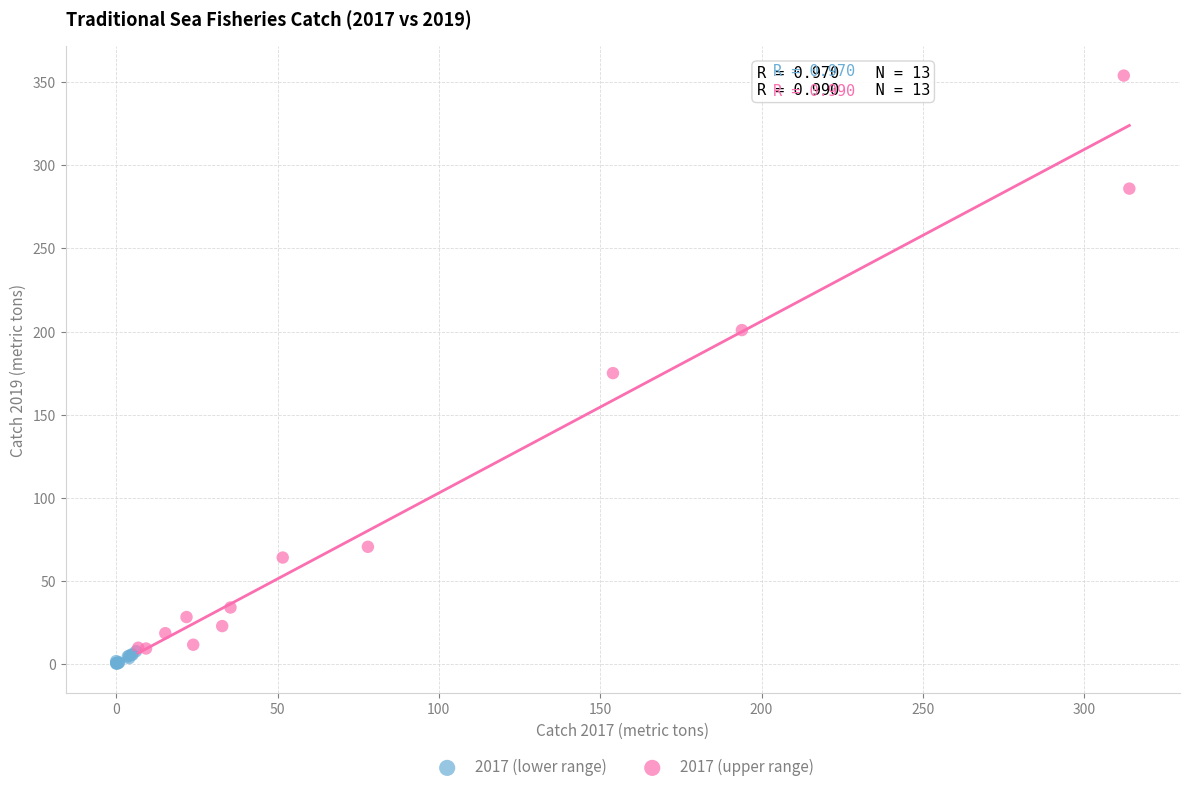

Which series contains the highest Y value?

2017 (upper range)